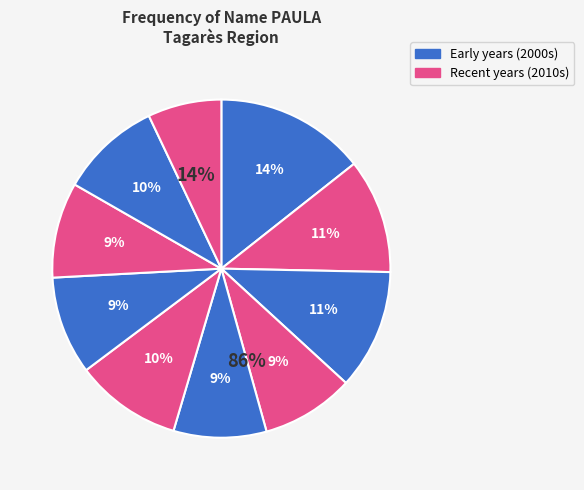

Does 2009 account for over 50% of the chart?

No